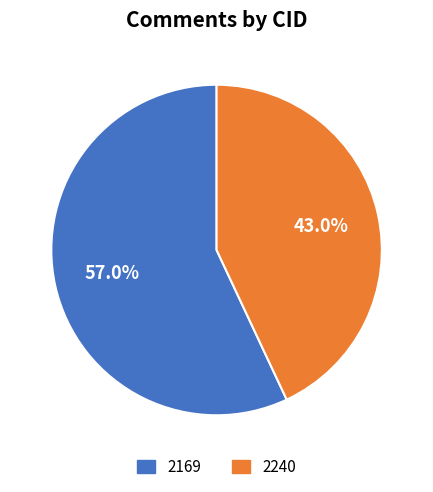

Rank the categories by value from highest to lowest.

2169, 2240